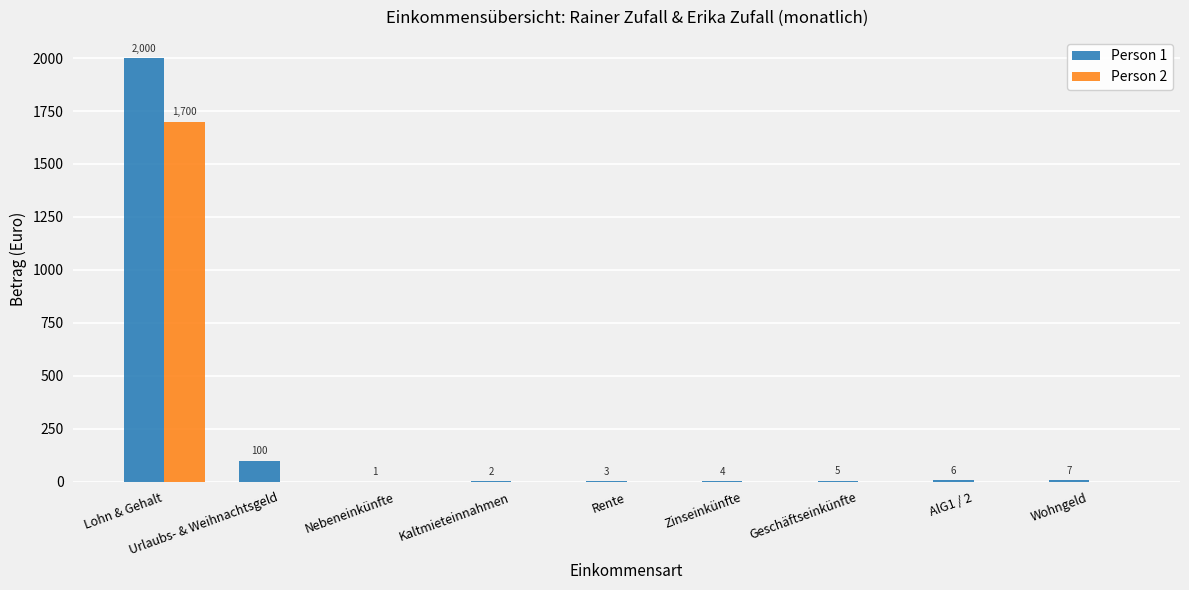

What is the maximum value shown in the chart?

2000